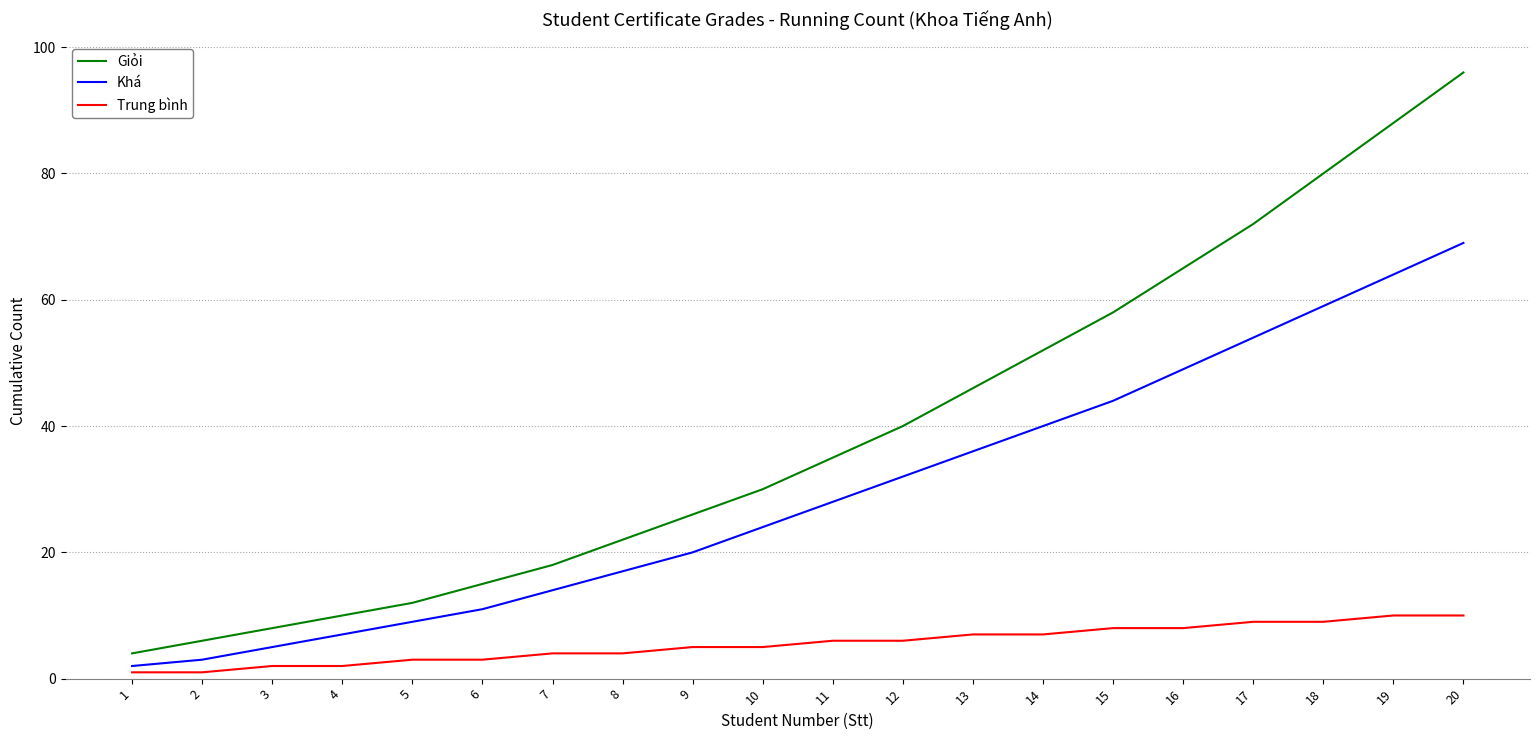

At how many categories does at least one series exceed 11?

16